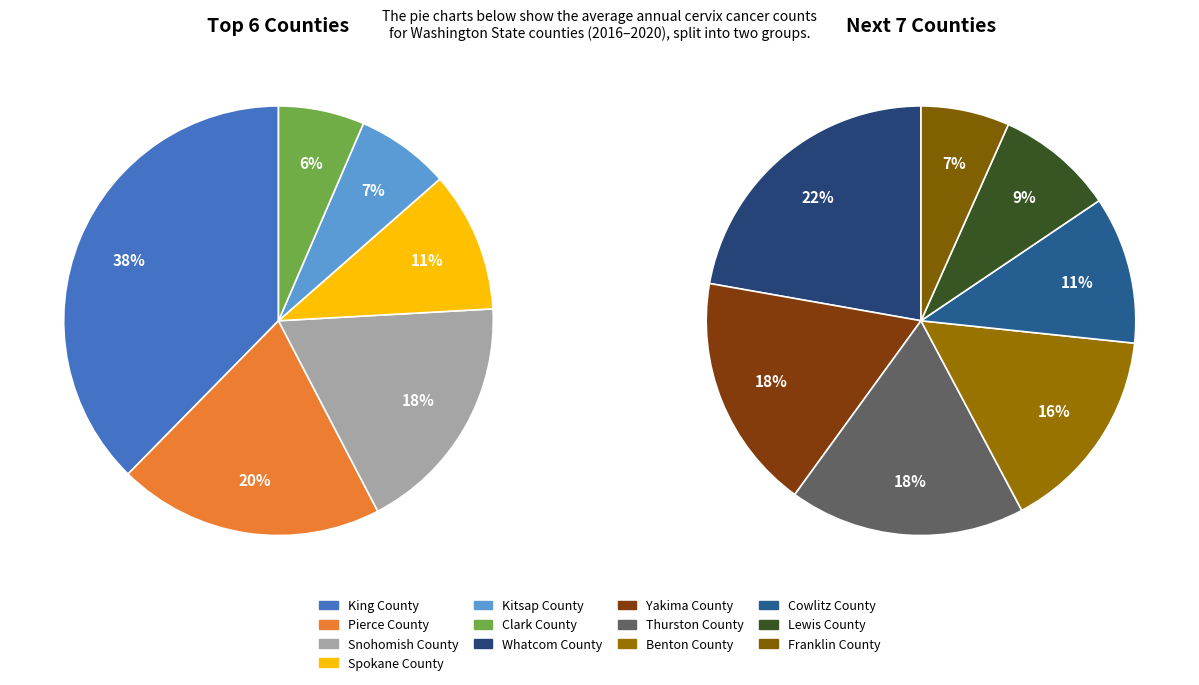

Count the number of slices in the pie.

13